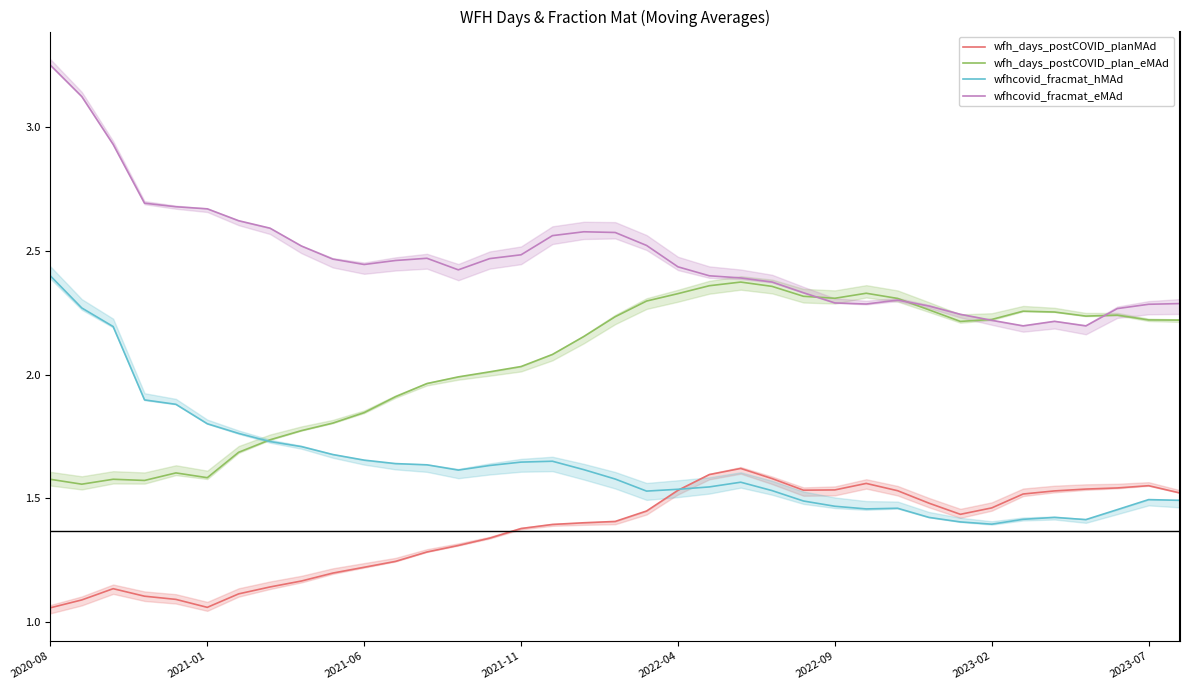

At 29, list the series in order from largest to smallest.

wfhcovid_fracmat_eMAd, wfh_days_postCOVID_plan_eMAd, wfh_days_postCOVID_planMAd, wfhcovid_fracmat_hMAd